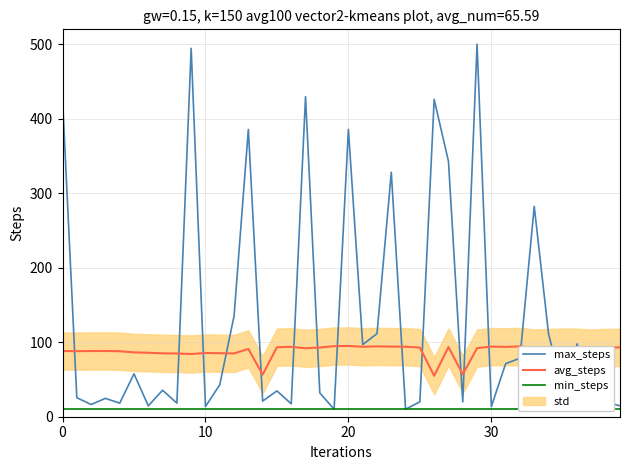

True or false: max_steps has a value of 6.1 at 19.

False